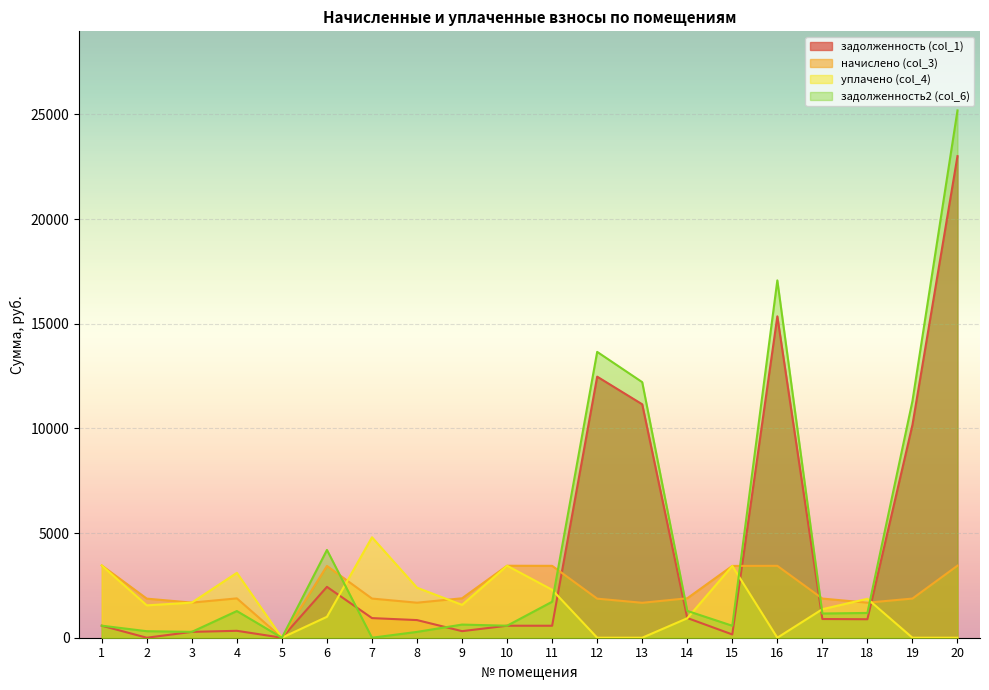

Which series has the largest range (max minus min)?

задолженность2 (col_6)